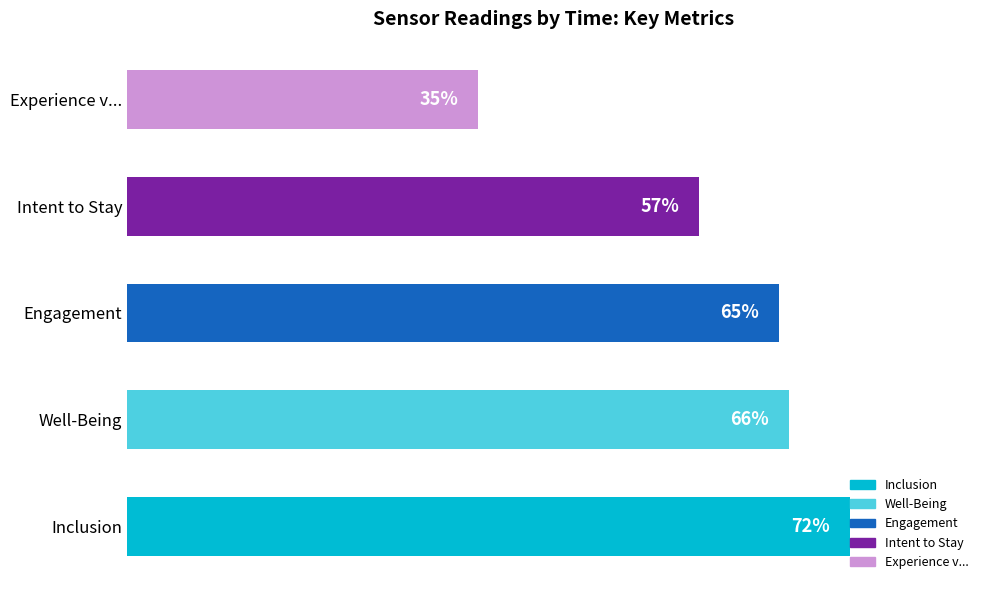

Where is the data nearest to the value 53?

Intent to Stay